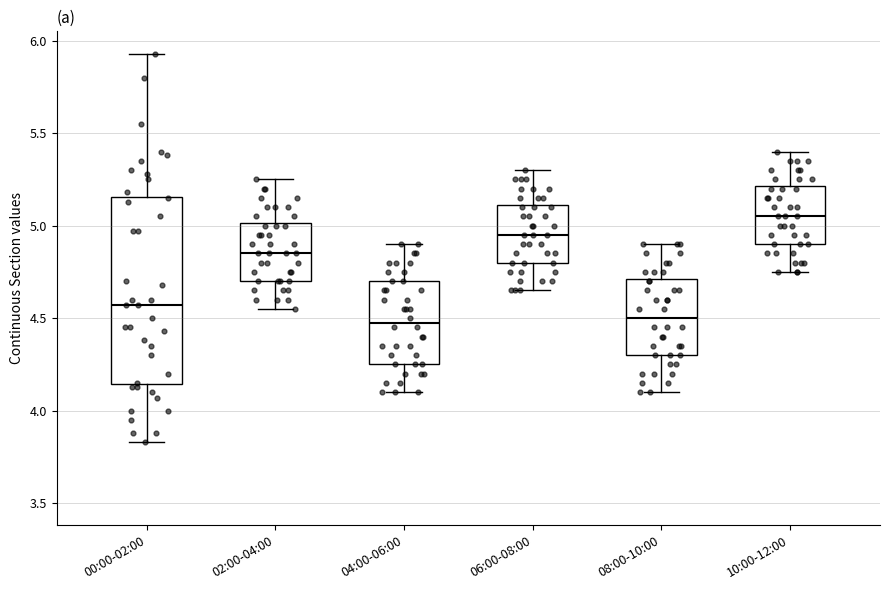

Reading left to right, read every box against the y-axis: the position of its median line, the range the box covers, and the ends of its whiskers. The values are not printed on the chart, so give them approximately, as read against the axis.

00:00-02:00: median 4.55, box 4.15 to 5.15, whiskers 3.85 to 5.95
02:00-04:00: median 4.85, box 4.70 to 5.00, whiskers 4.55 to 5.25
04:00-06:00: median 4.50, box 4.25 to 4.70, whiskers 4.10 to 4.90
06:00-08:00: median 4.95, box 4.80 to 5.10, whiskers 4.65 to 5.30
08:00-10:00: median 4.50, box 4.30 to 4.70, whiskers 4.10 to 4.90
10:00-12:00: median 5.05, box 4.90 to 5.20, whiskers 4.75 to 5.40